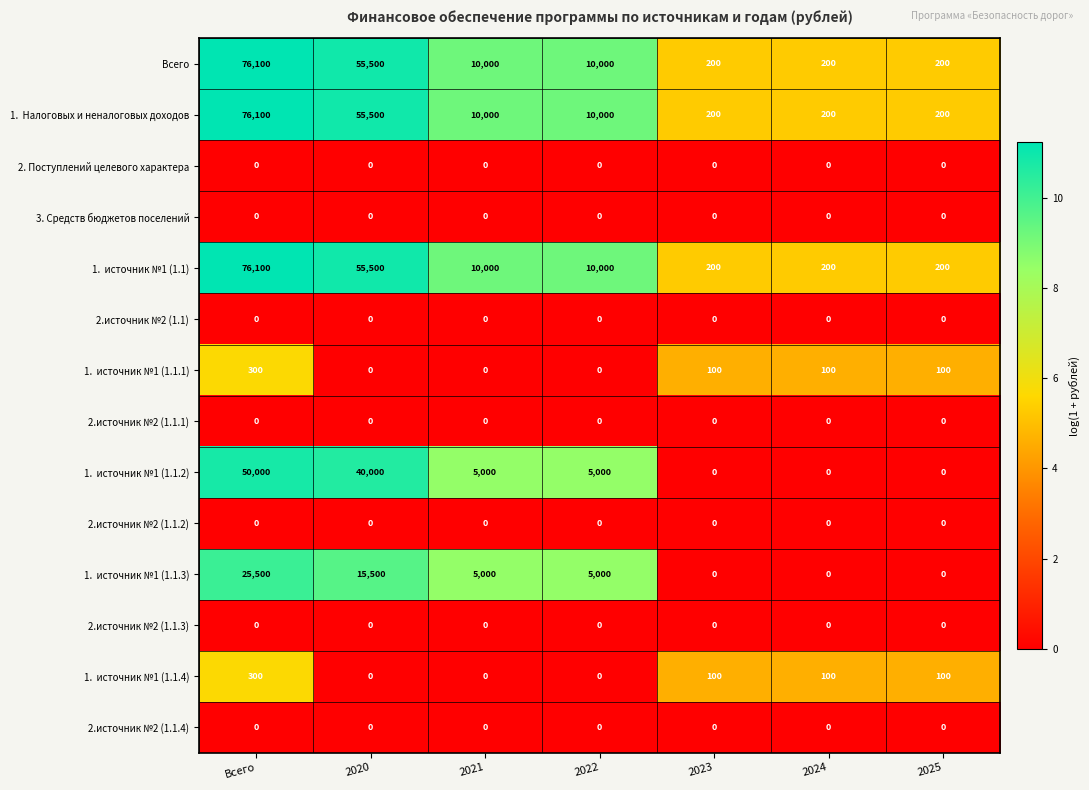

What is the total value across all series at Всего?

304400